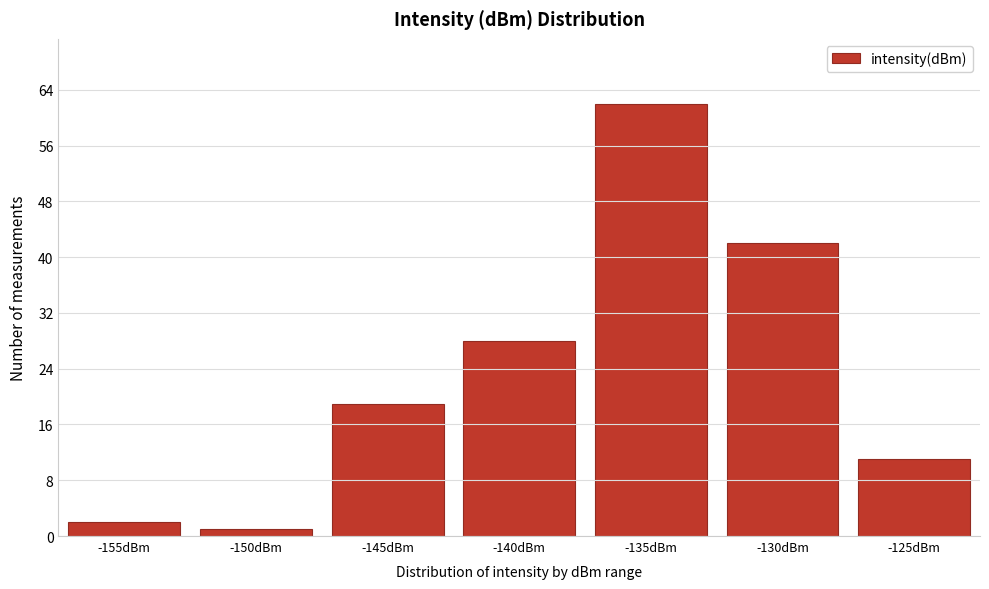

Reading left to right, list all the values displayed in this chart.

2	1	19	28	62	42	11